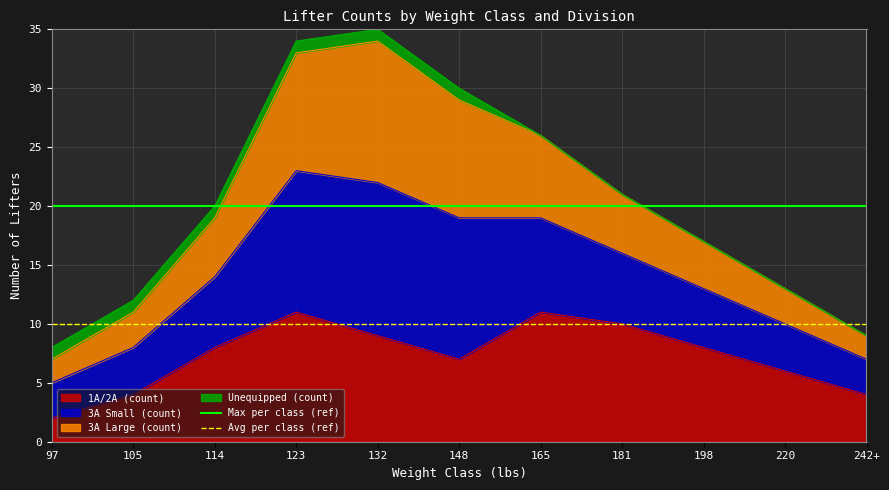

How many lines are shown in the chart?

2